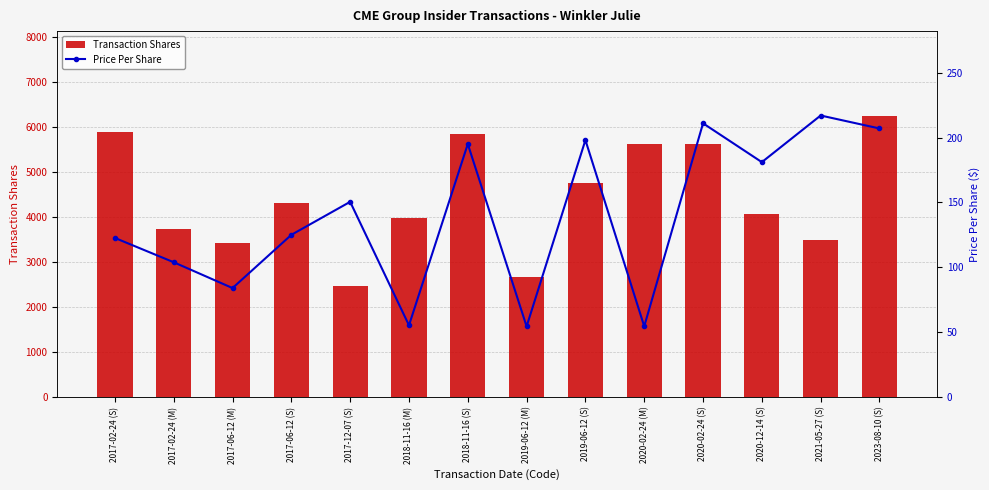

What is the approximate value of Price Per Share at 2017-02-24 (M)?

103.8